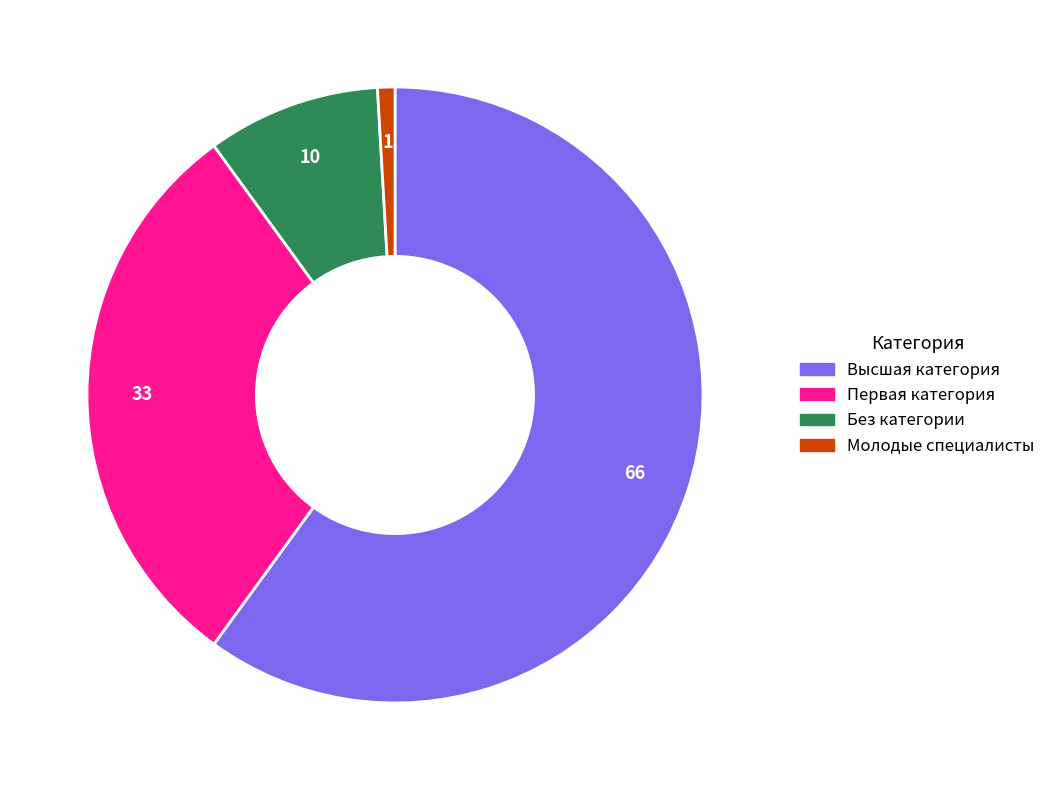

Does any single category account for the majority?

Yes